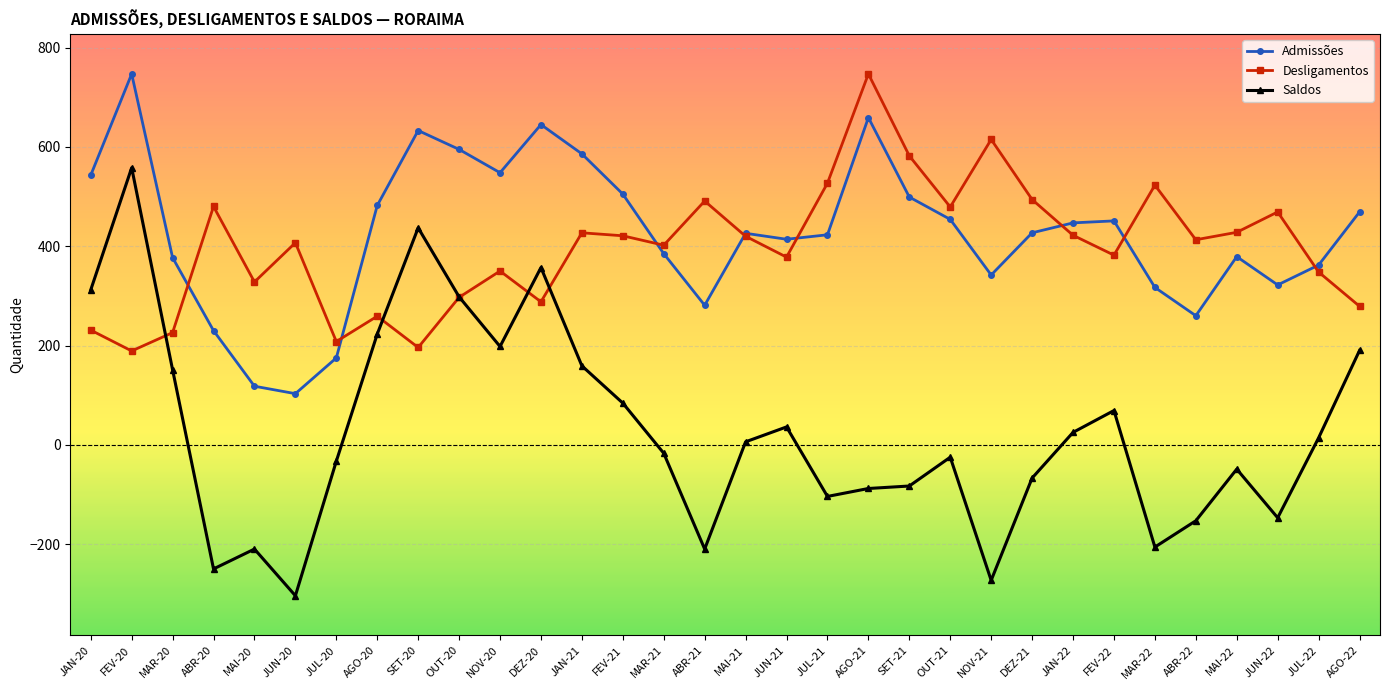

At which category does the chart reach its minimum across all series?

JUN-20